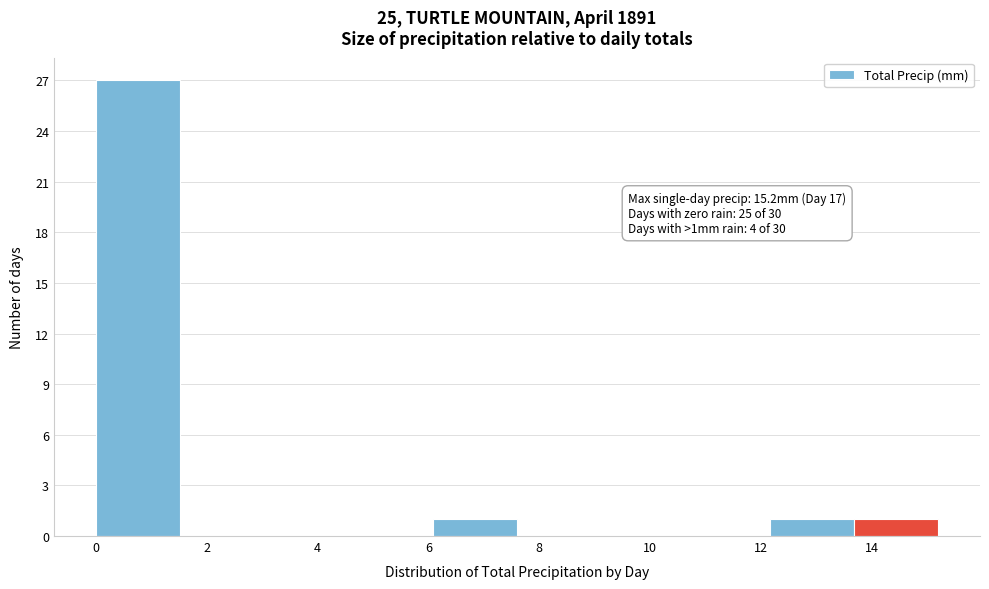

Which range on the x-axis has the tallest bar?

0.00 to 1.52